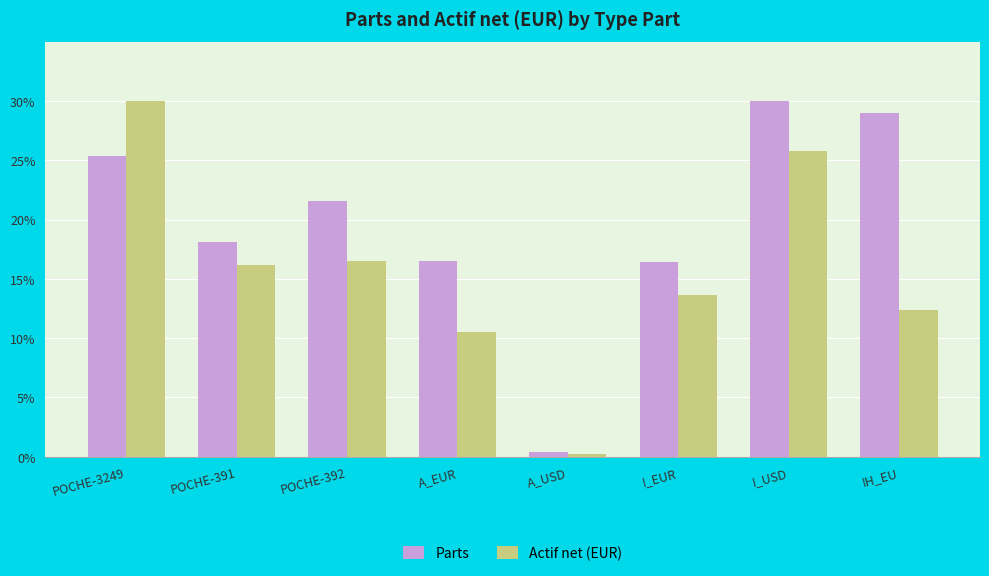

The value of Actif net (EUR) at I_EUR is 13.7. True or false?

True